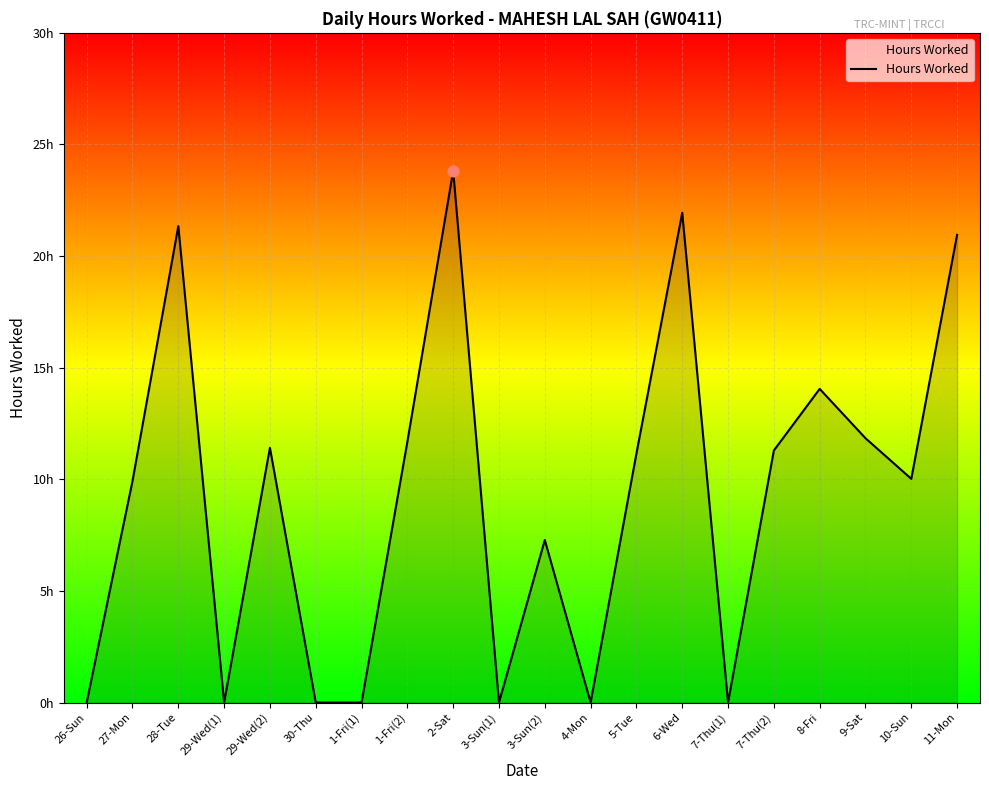

What is the change in value from 7-Thu(1) to 7-Thu(2)?

+11.3